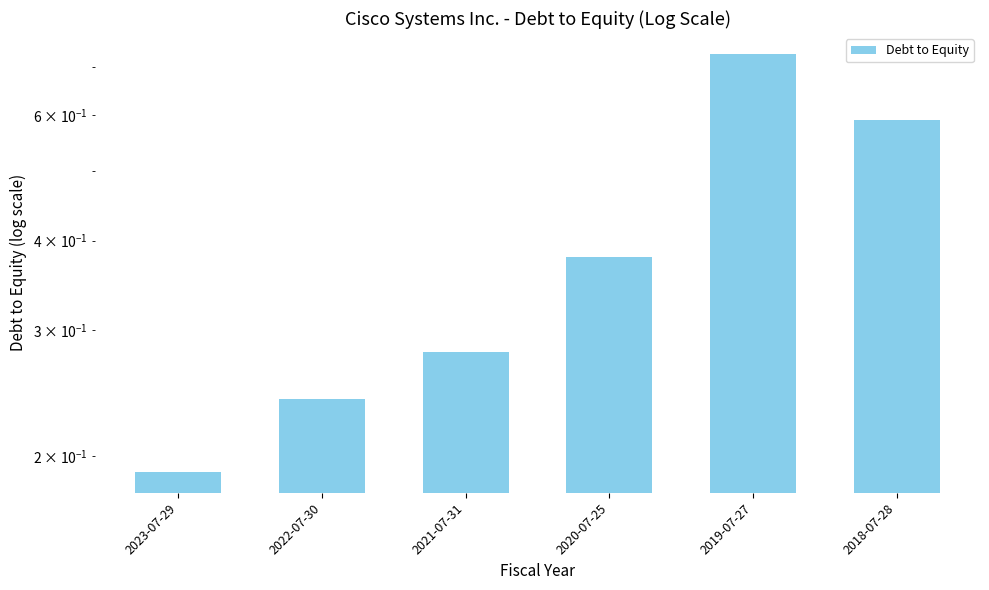

How many bars are there in total?

6